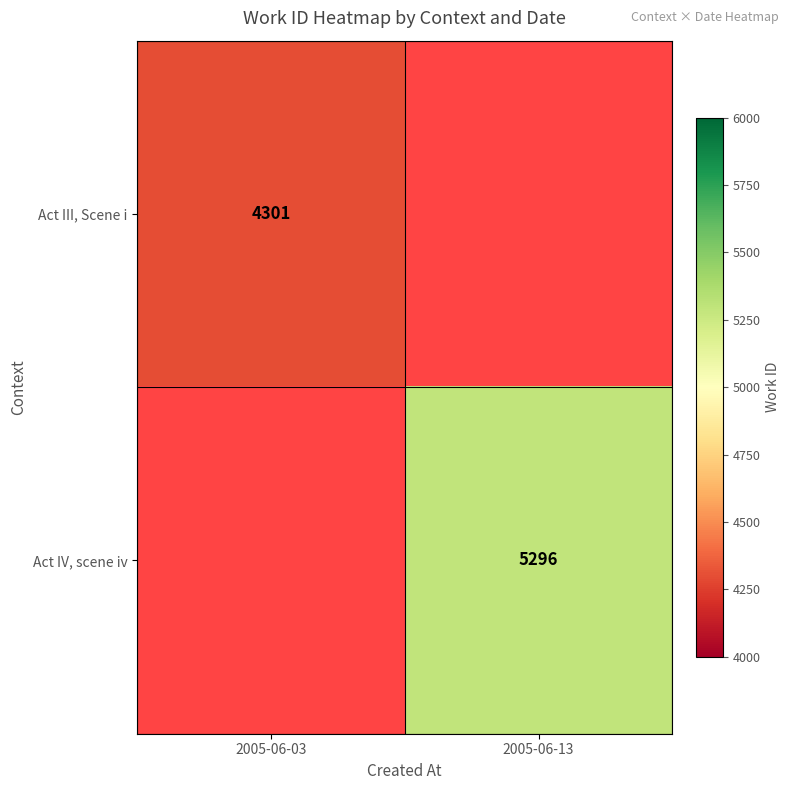

True or false: Act IV, scene iv has a value of 5296 at 2005-06-13.

True